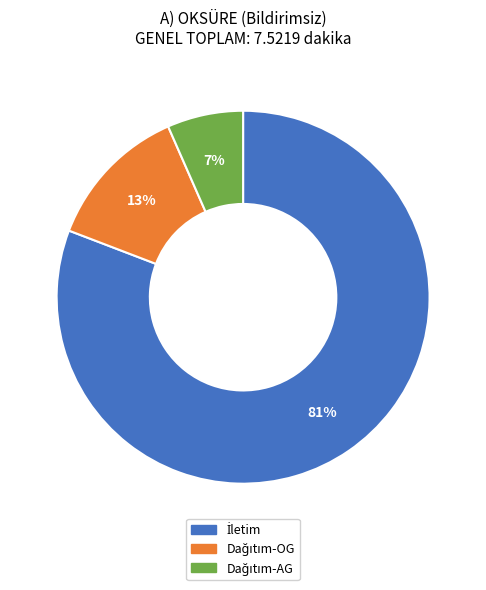

To the nearest percent, what is the average slice percentage?

33%